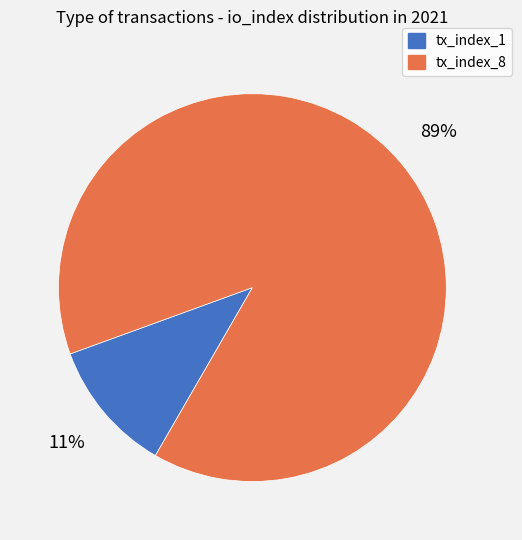

Combined, do tx_index_1 and tx_index_8 account for over 50%?

Yes